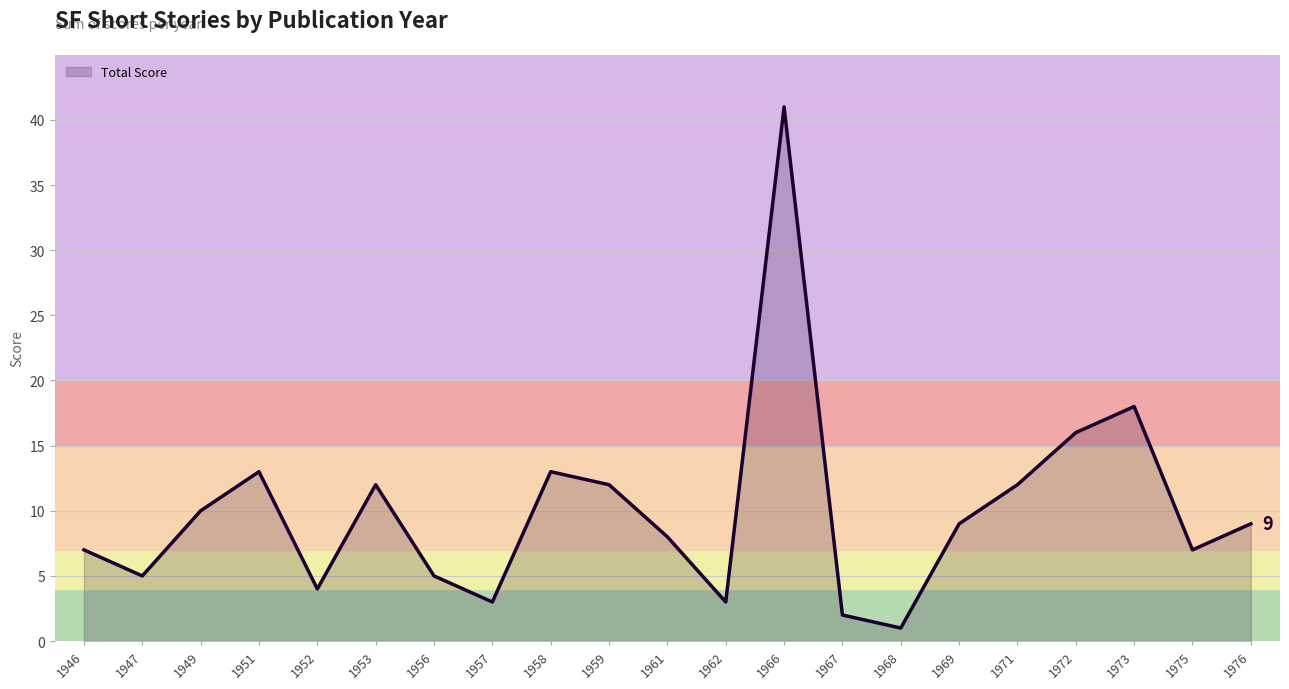

What is the average value?

10